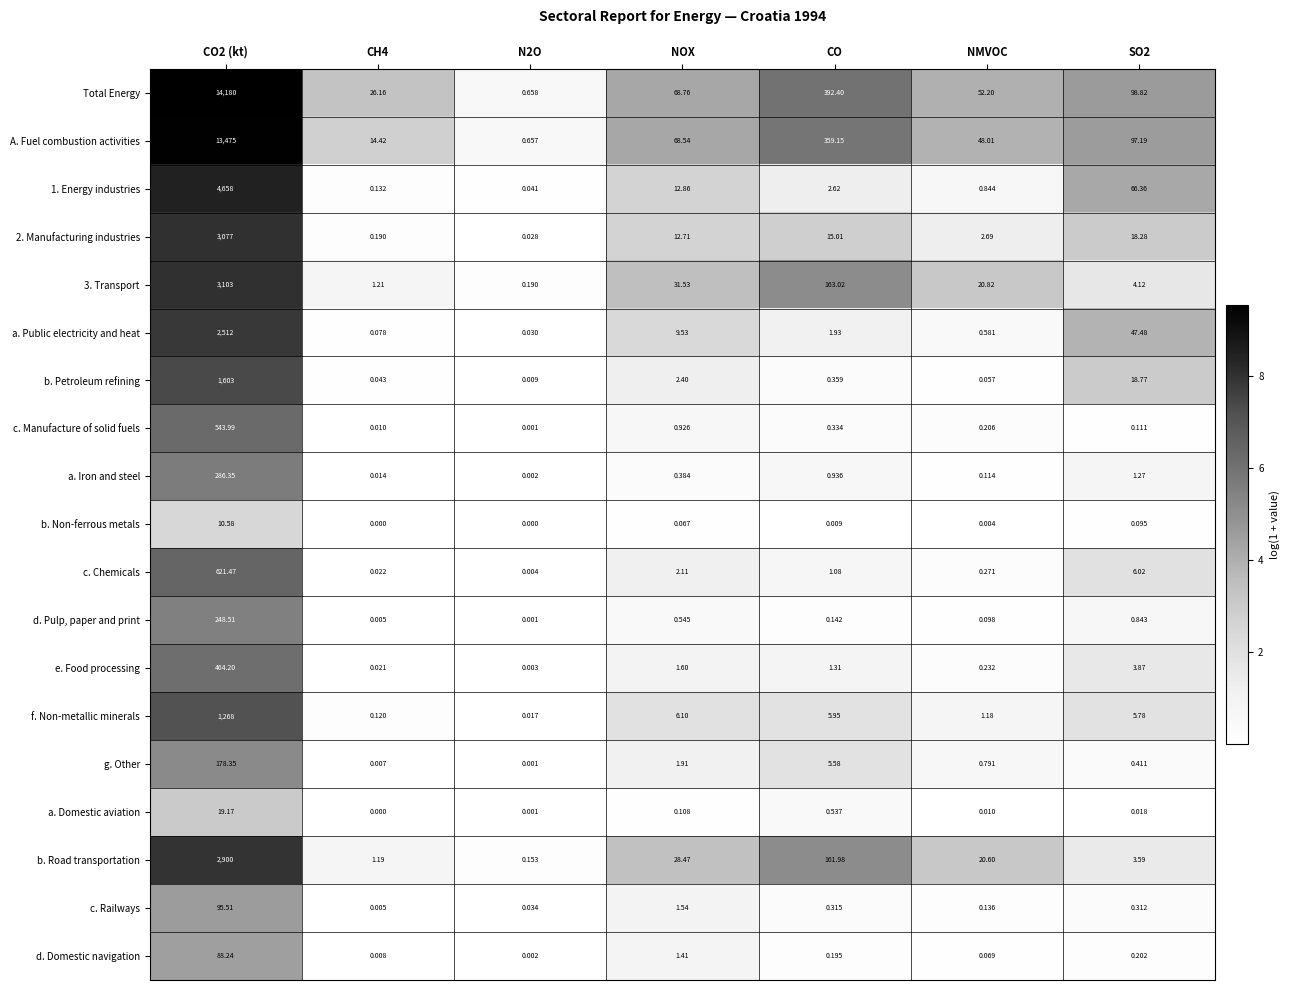

Is the value of 2. Manufacturing industries at CH4 greater than the value of c. Manufacture of solid fuels at CH4?

Yes